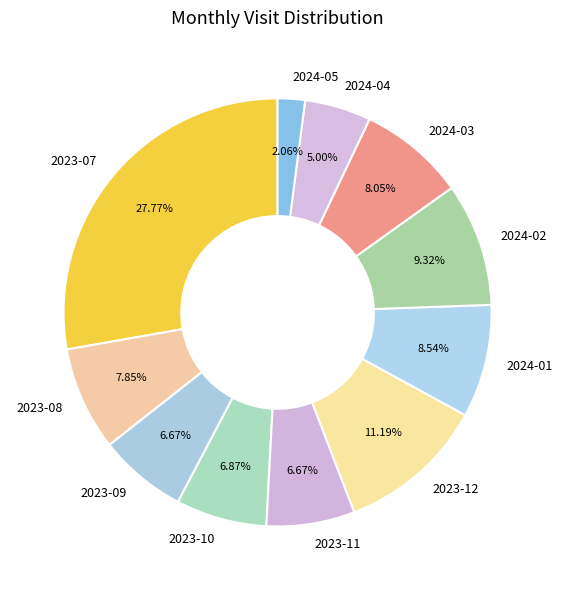

How many segments does this pie chart have?

11